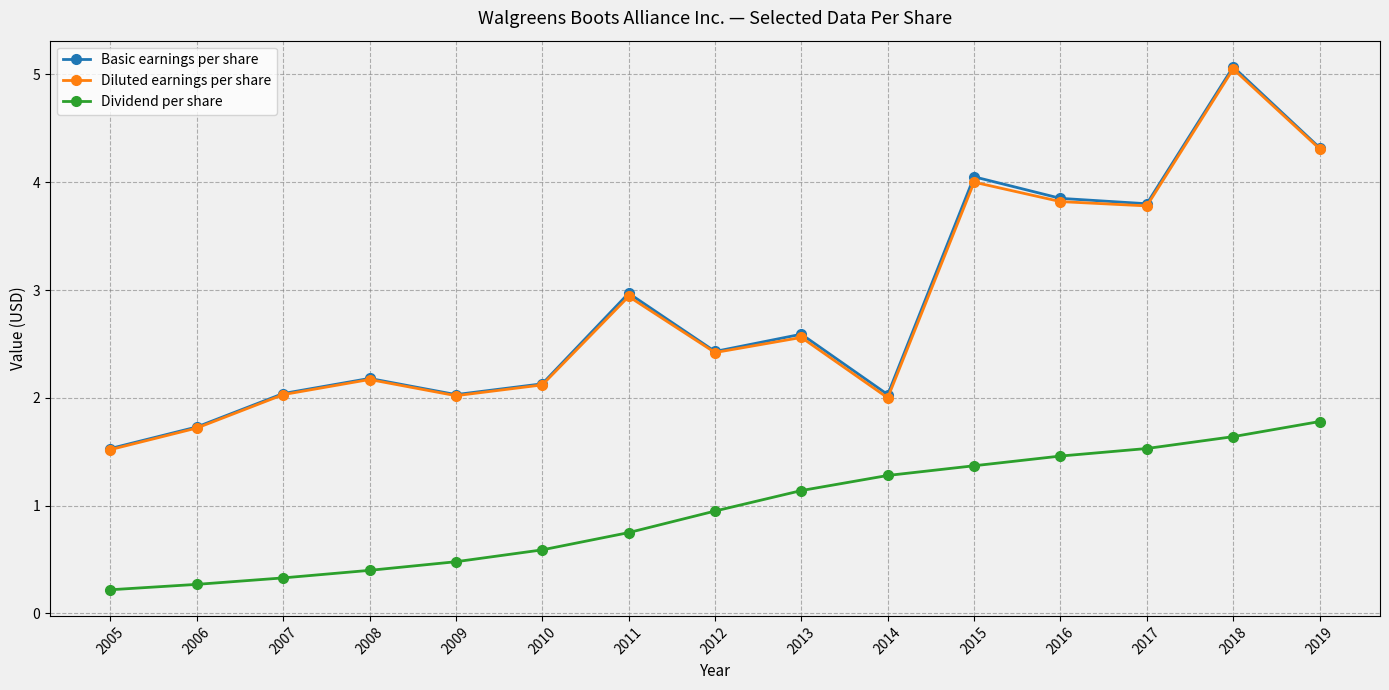

True or false: Basic earnings per share has a value of 1.3 at 2014.

False